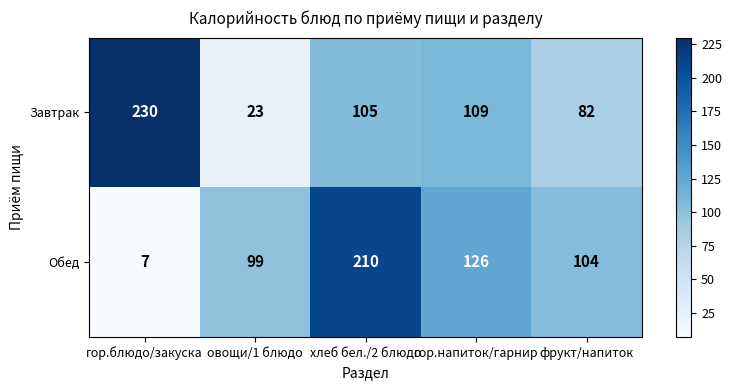

What is the difference between the maximum and minimum values in the Обед series?

203